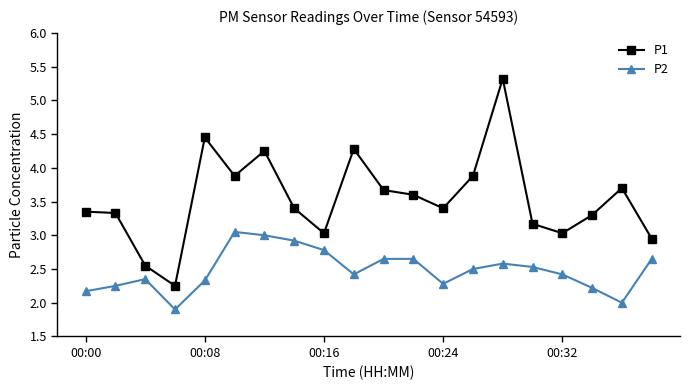

List the series in order of their overall mean, lowest first.

P2, P1